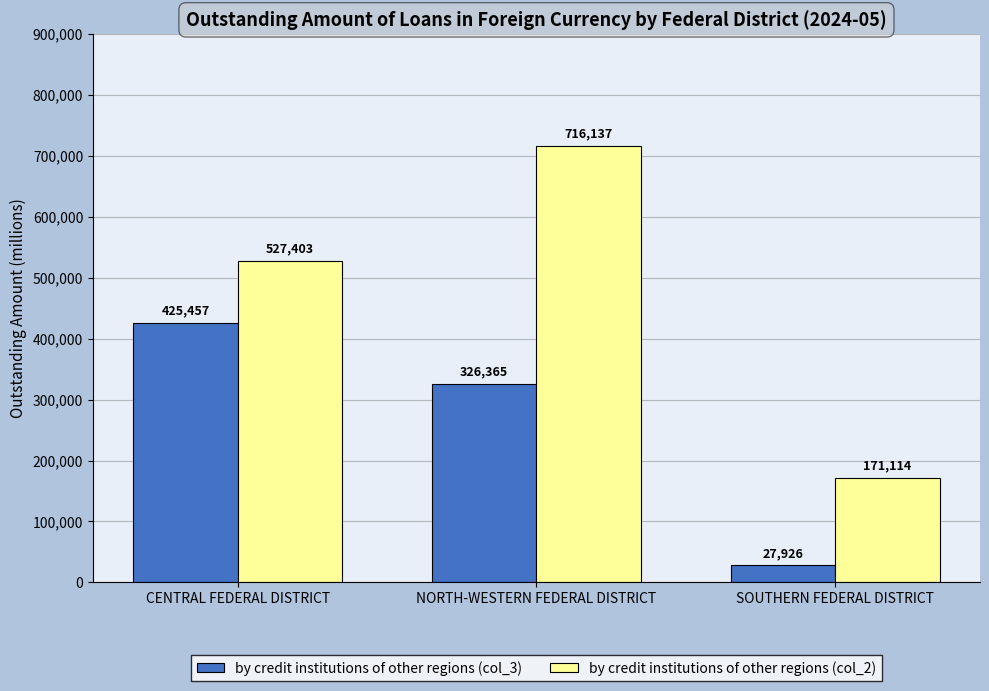

The value of by credit institutions of other regions (col_3) at NORTH-WESTERN FEDERAL DISTRICT is 441553. True or false?

False